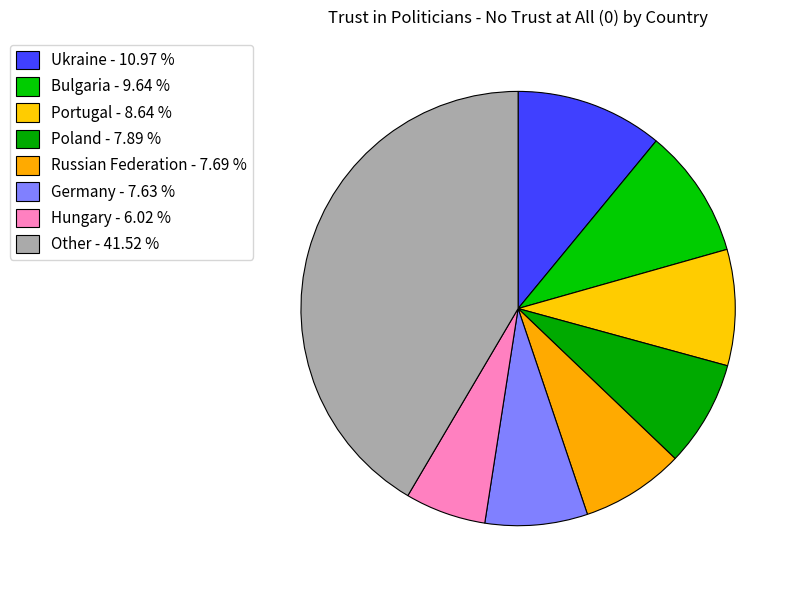

Count the number of slices in the pie.

8